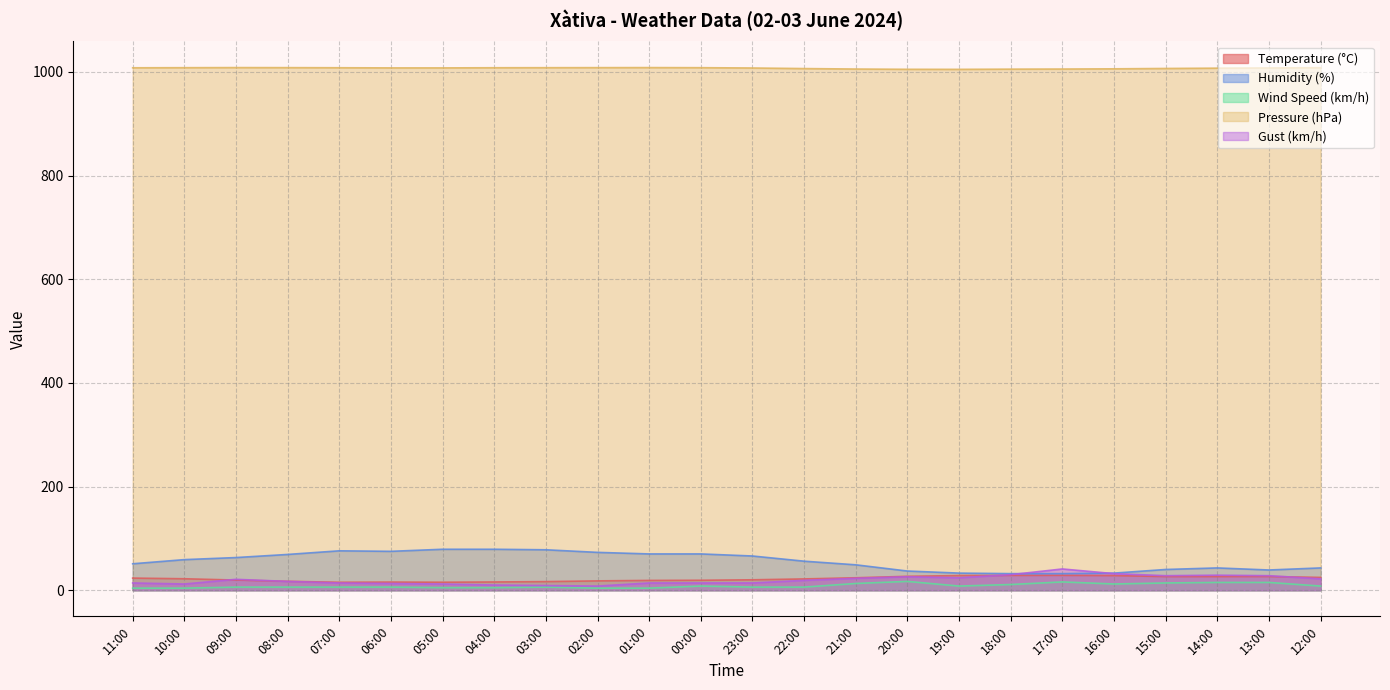

Where is the first local maximum for Temperature (°C)?

06:00